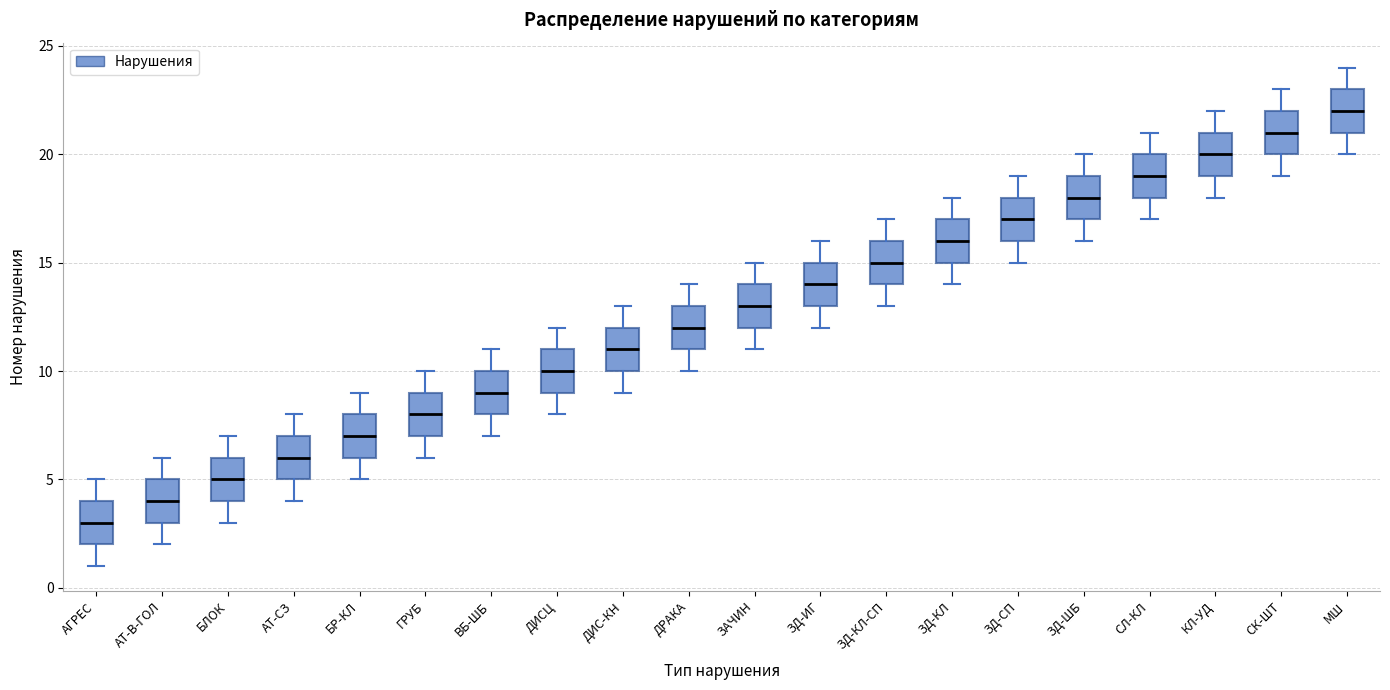

Which box has the lowest median line?

АГРЕС